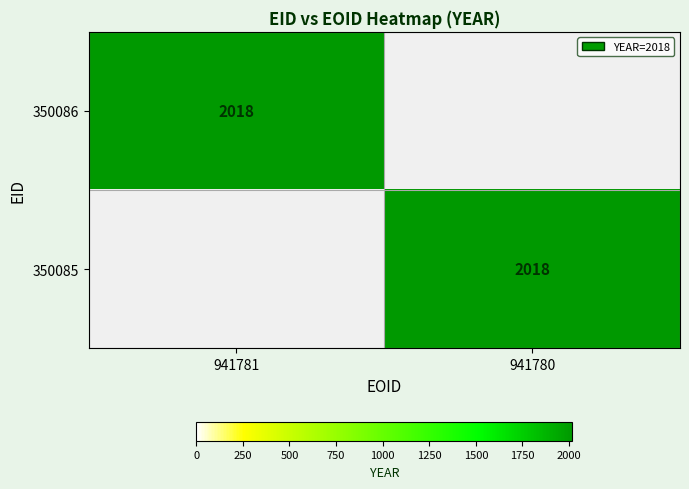

The 350086 series shows 0 at 941780. True or false?

True